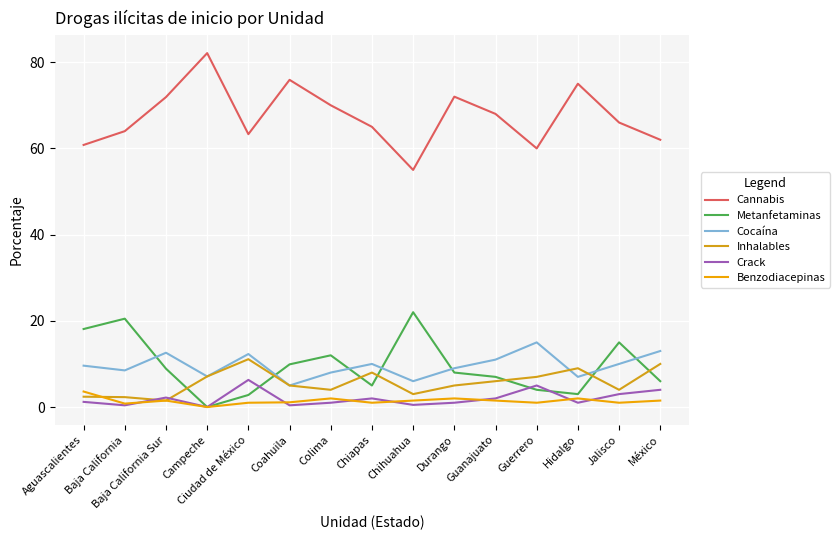

Is the value of Crack at Chiapas greater than the value of Metanfetaminas at Aguascalientes?

No